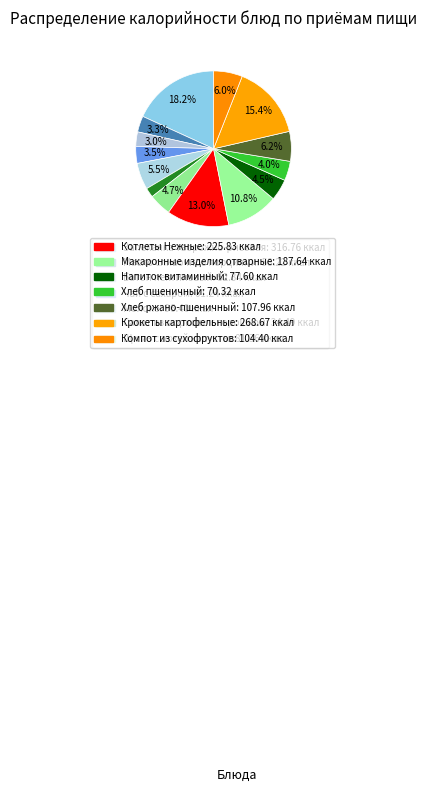

Does any single category account for the majority?

No